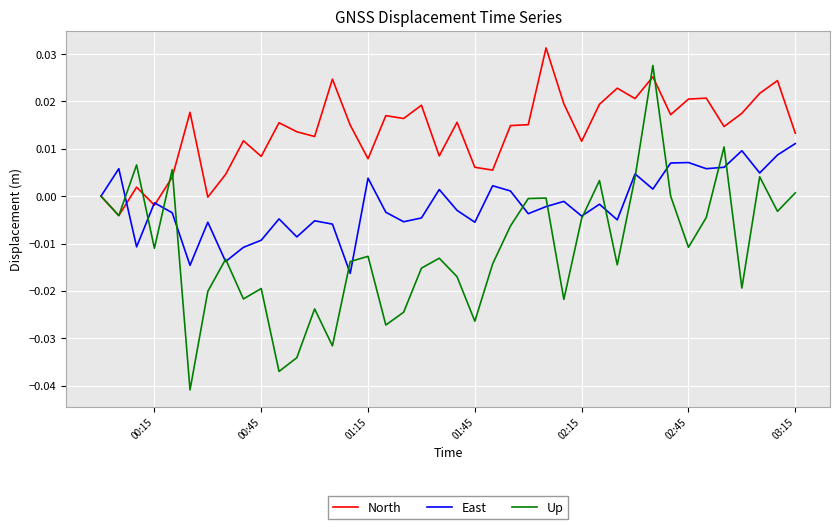

Which series has the widest spread of values?

Up